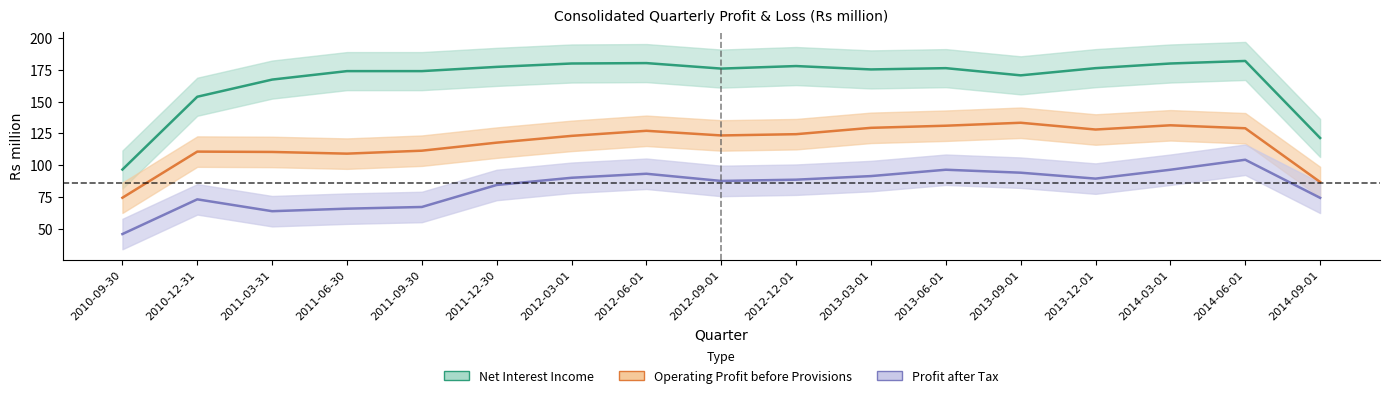

What is the label of the 3rd point from the right?

2014-03-01